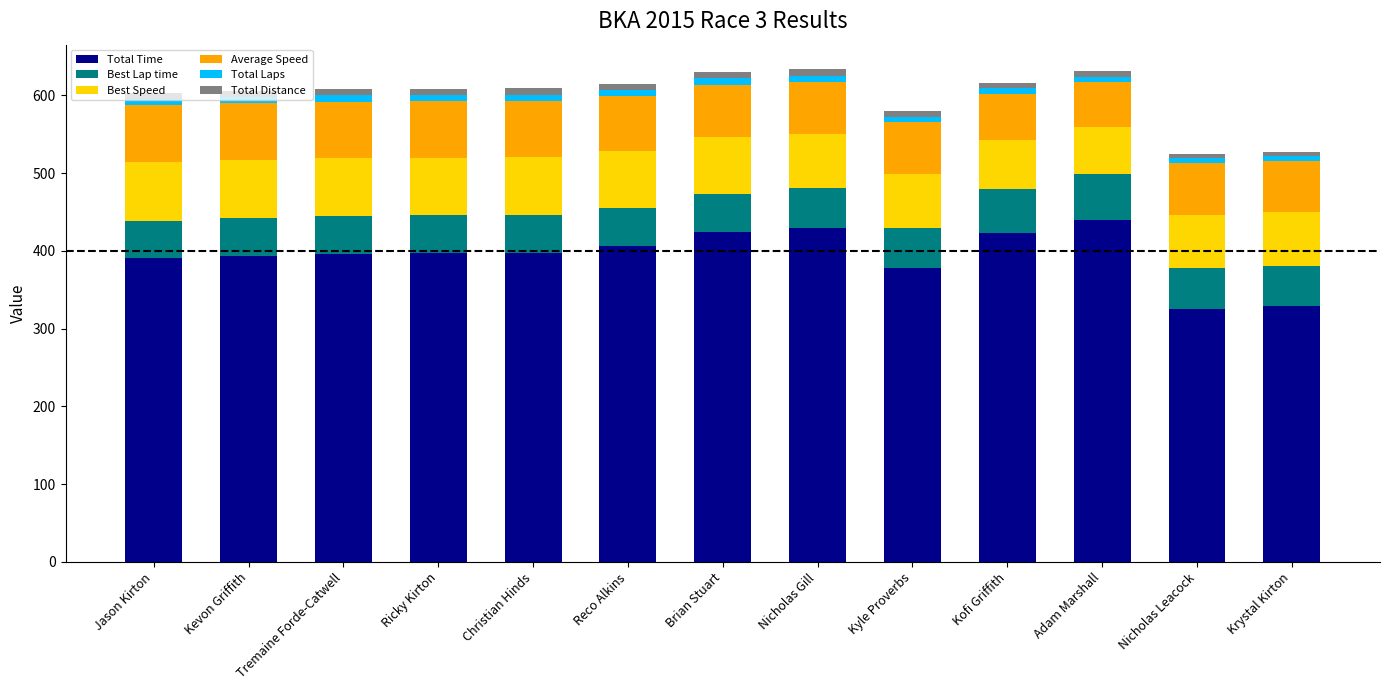

What is the lowest value of the Total Time series?

325.4